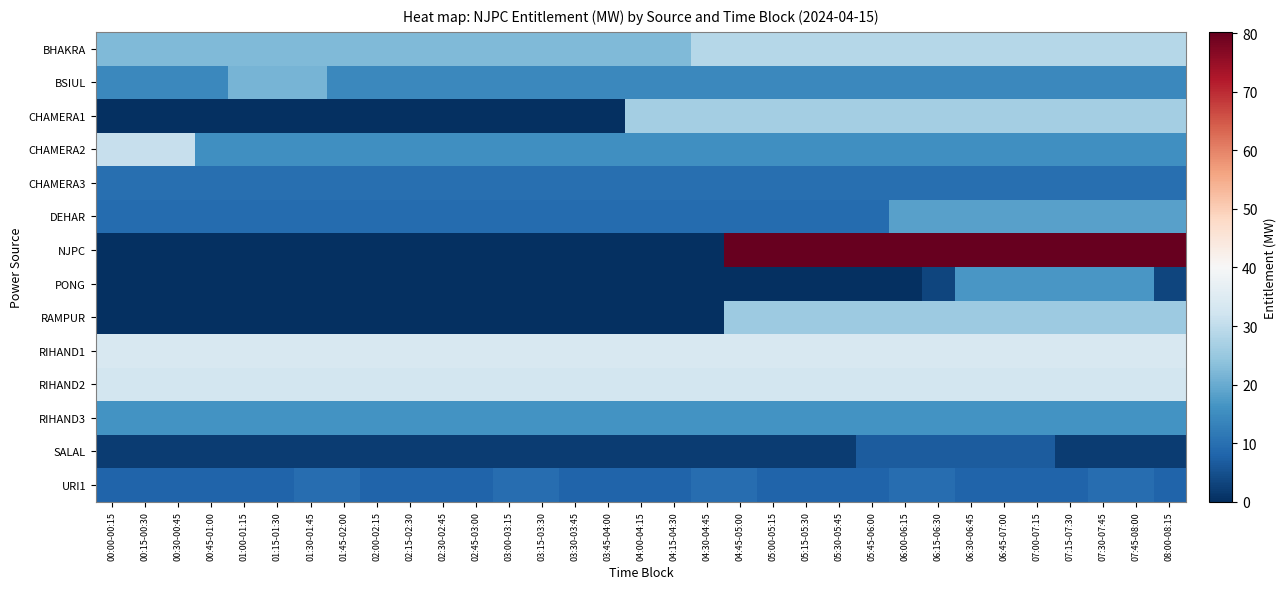

Which category has the lowest value across all series?

00:00-00:15